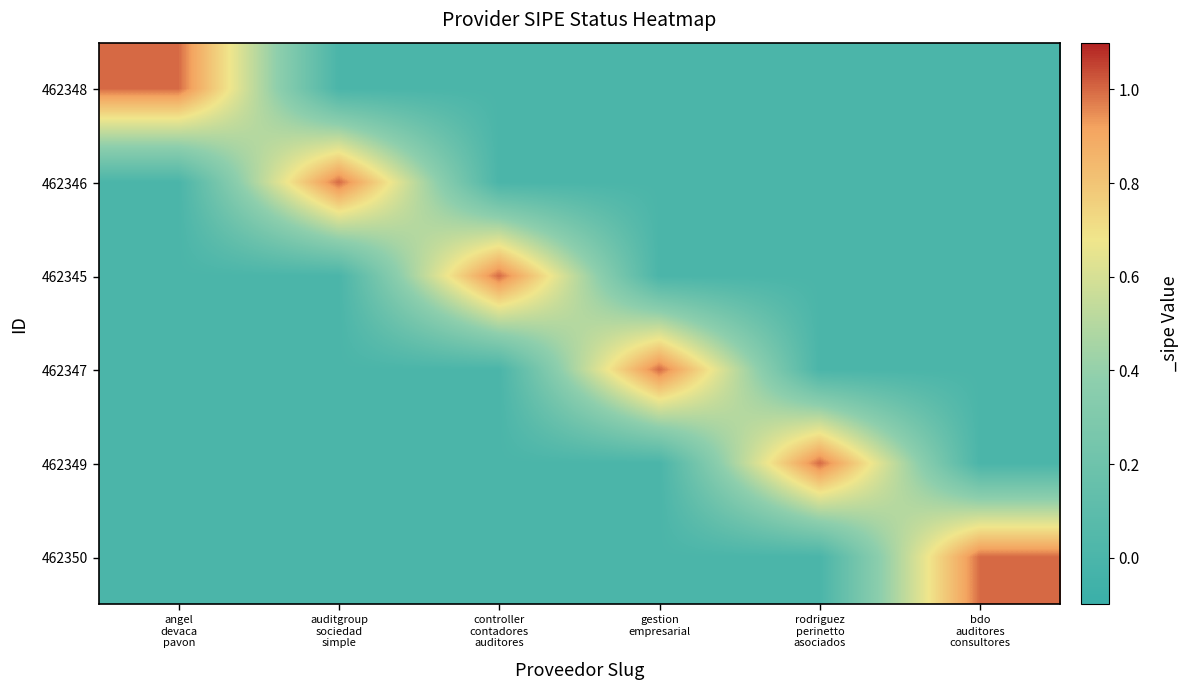

Reading left to right, transcribe all the data shown in this chart.

462348: angel
devaca
pavon=1	auditgroup
sociedad
simple=0	controller
contadores
auditores=0	gestion
empresarial=0	rodriguez
perinetto
asociados=0	bdo
auditores
consultores=0
462346: angel
devaca
pavon=0	auditgroup
sociedad
simple=1	controller
contadores
auditores=0	gestion
empresarial=0	rodriguez
perinetto
asociados=0	bdo
auditores
consultores=0
462345: angel
devaca
pavon=0	auditgroup
sociedad
simple=0	controller
contadores
auditores=1	gestion
empresarial=0	rodriguez
perinetto
asociados=0	bdo
auditores
consultores=0
462347: angel
devaca
pavon=0	auditgroup
sociedad
simple=0	controller
contadores
auditores=0	gestion
empresarial=1	rodriguez
perinetto
asociados=0	bdo
auditores
consultores=0
462349: angel
devaca
pavon=0	auditgroup
sociedad
simple=0	controller
contadores
auditores=0	gestion
empresarial=0	rodriguez
perinetto
asociados=1	bdo
auditores
consultores=0
462350: angel
devaca
pavon=0	auditgroup
sociedad
simple=0	controller
contadores
auditores=0	gestion
empresarial=0	rodriguez
perinetto
asociados=0	bdo
auditores
consultores=1